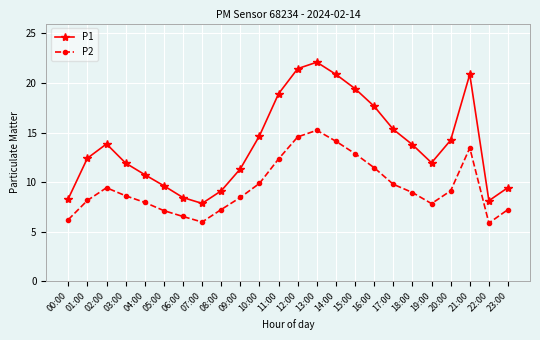

How many interior local valleys does the P1 series have?

3